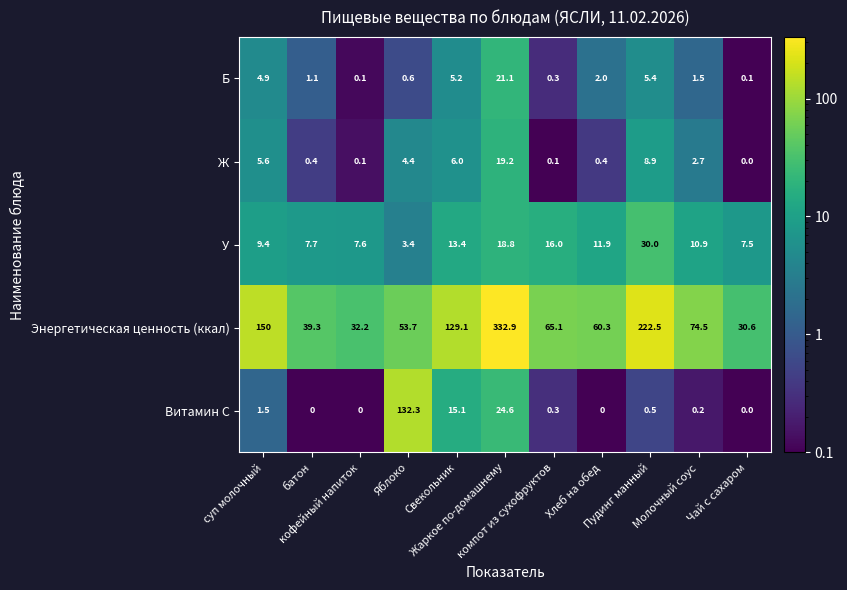

How many values in the Витамин С series exceed 0?

7